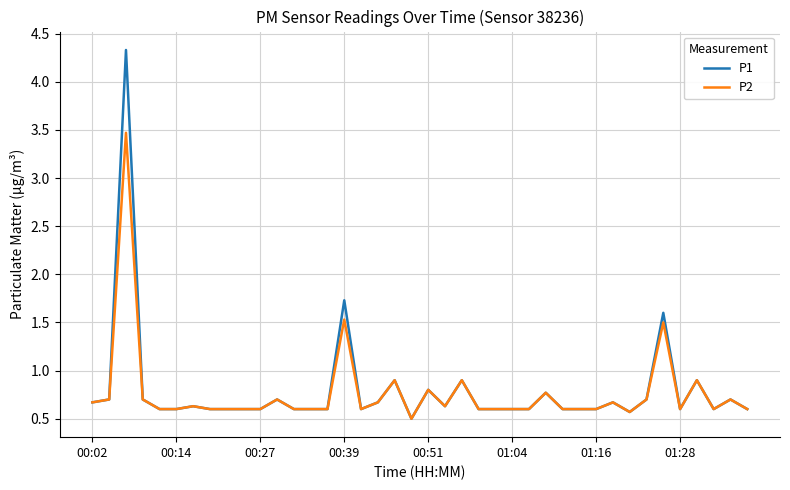

What is the lowest value of the P2 series?

0.5